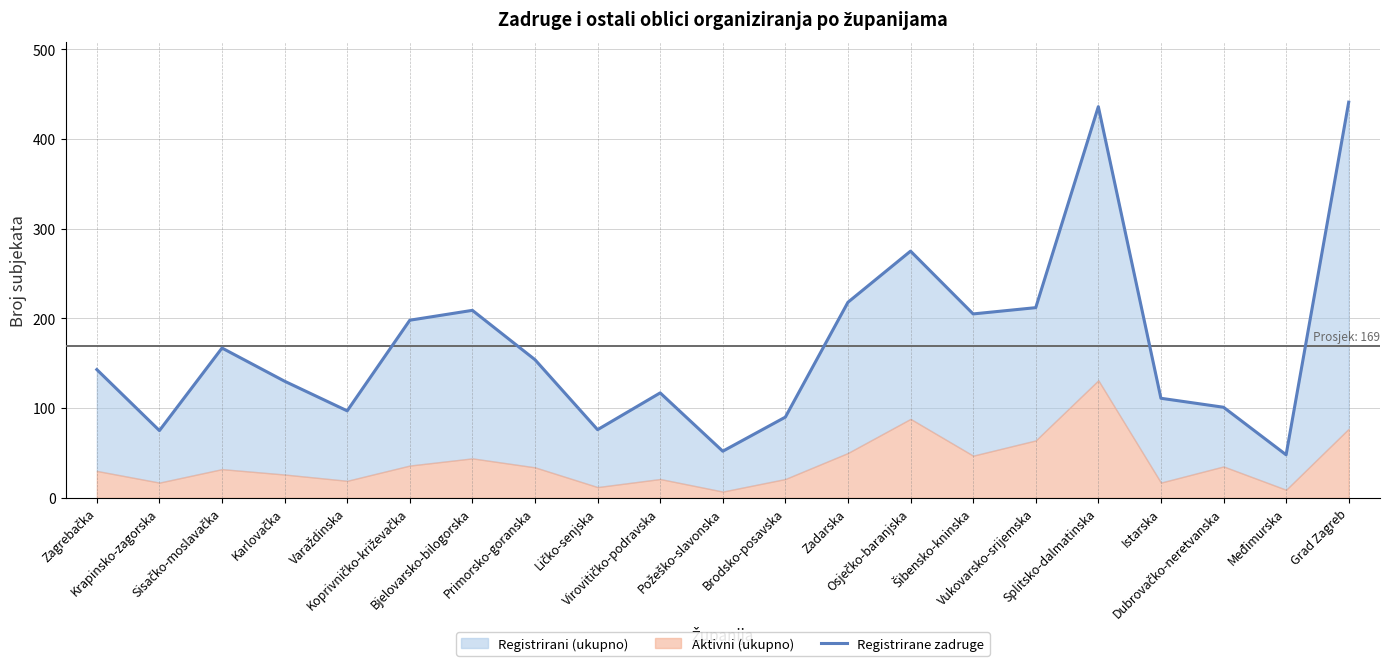

What is the average value?

169